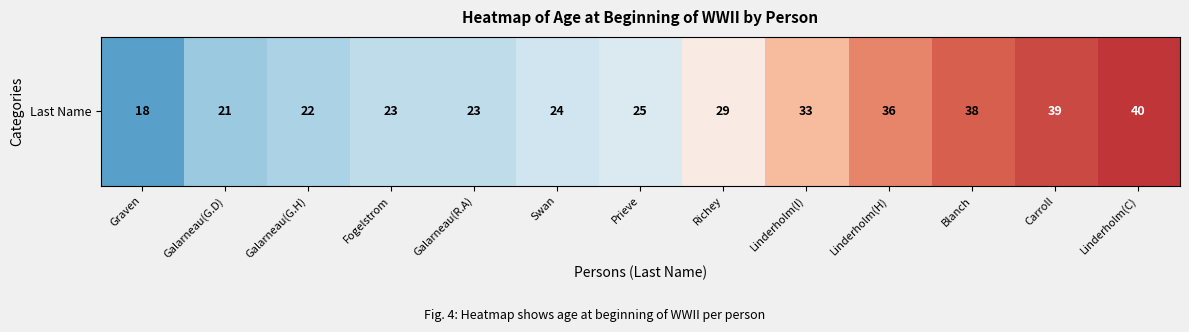

The chart shows a value of 23 at Galarneau(R.A). True or false?

True